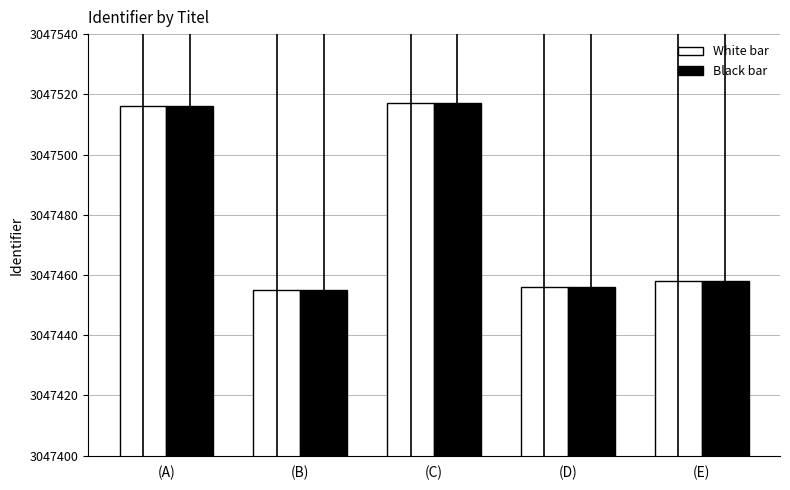

What is the difference between the White bar values at (B) and (E)?

3